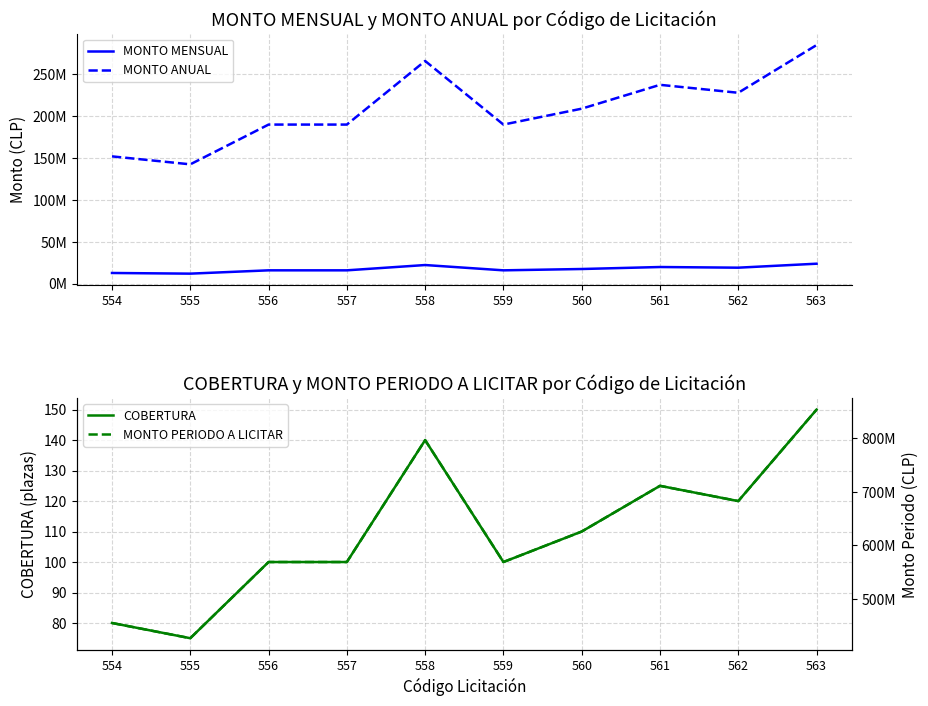

What is the maximum value shown in the chart?

853649118.0